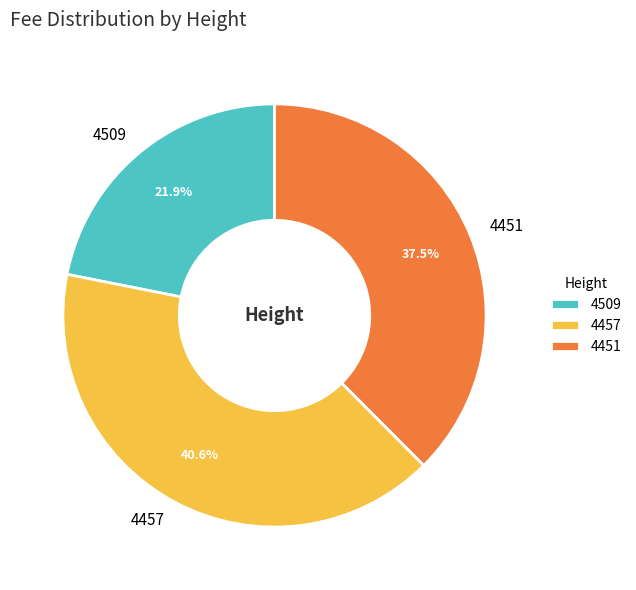

Which slice is the smallest?

4509